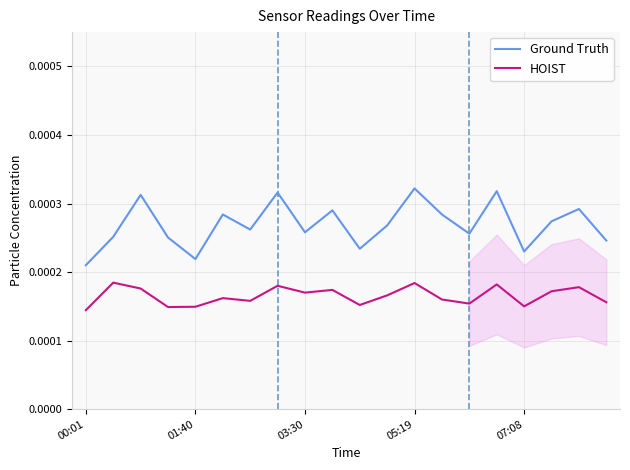

Which series has the largest total across all categories?

Ground Truth